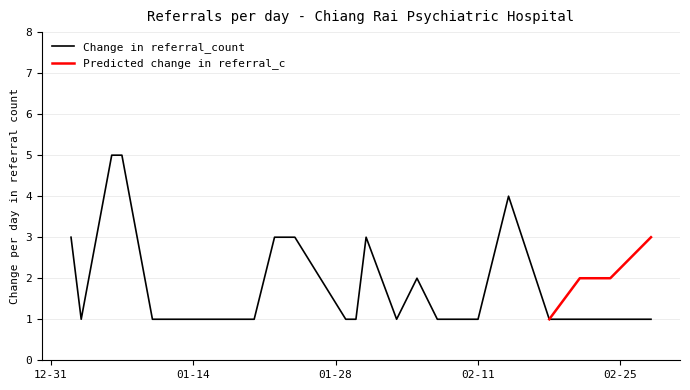

What is the difference between the second highest and minimum values?

4